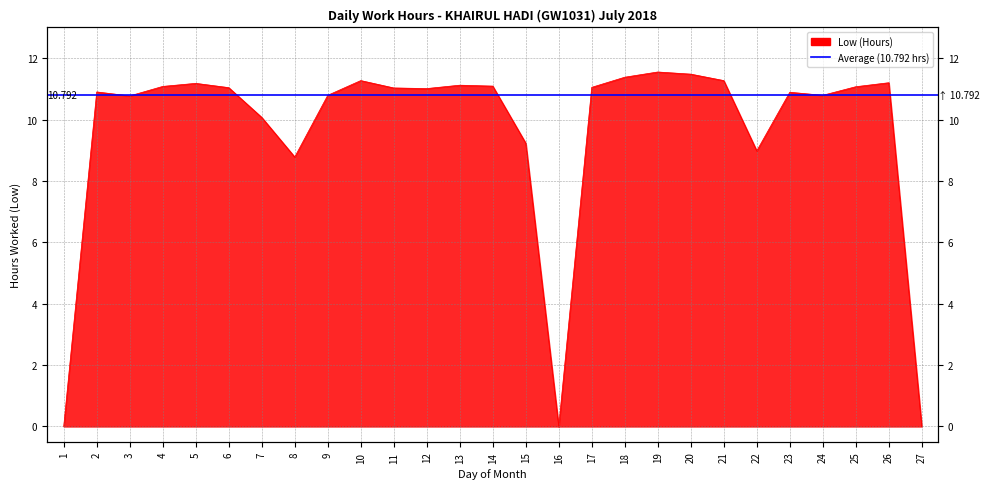

The value at 14 is 4.2. True or false?

False